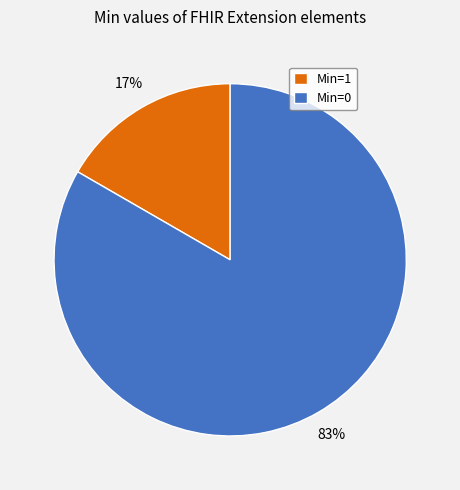

Rank the categories by value from highest to lowest.

Min=0, Min=1